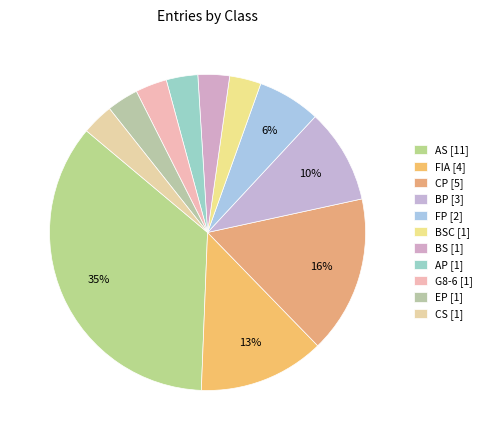

How many slices are in this pie chart?

11